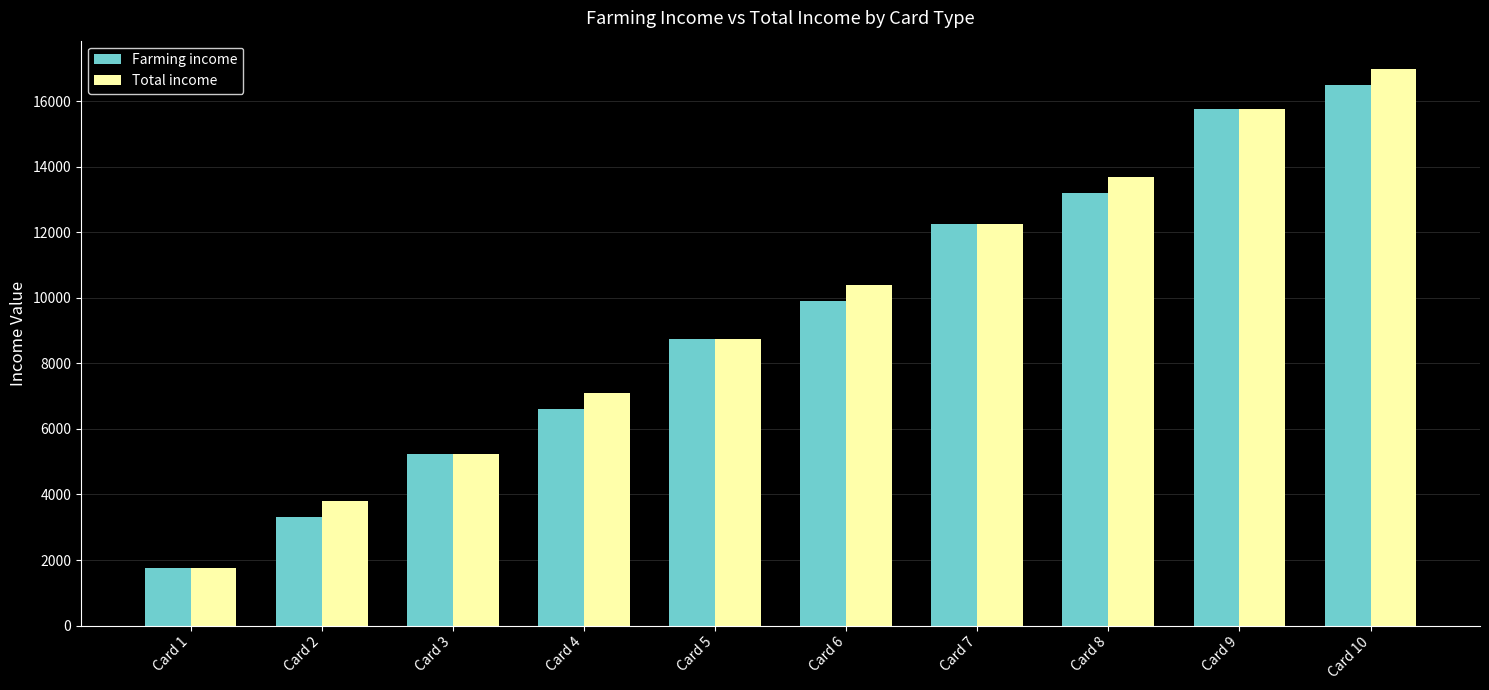

How many distinct data groups are displayed?

2